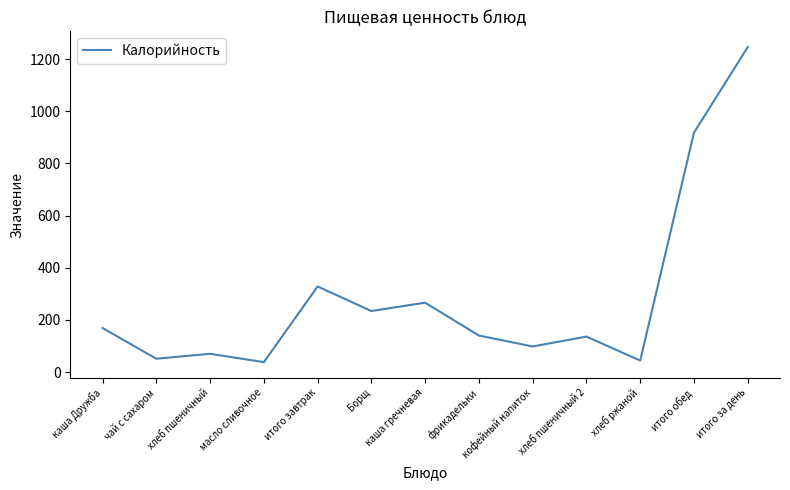

What value does the data have at чай с сахаром?

51